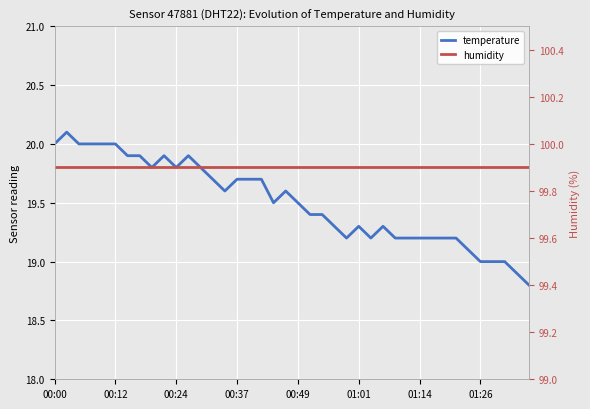

What are all the series names shown in the legend?

temperature, humidity